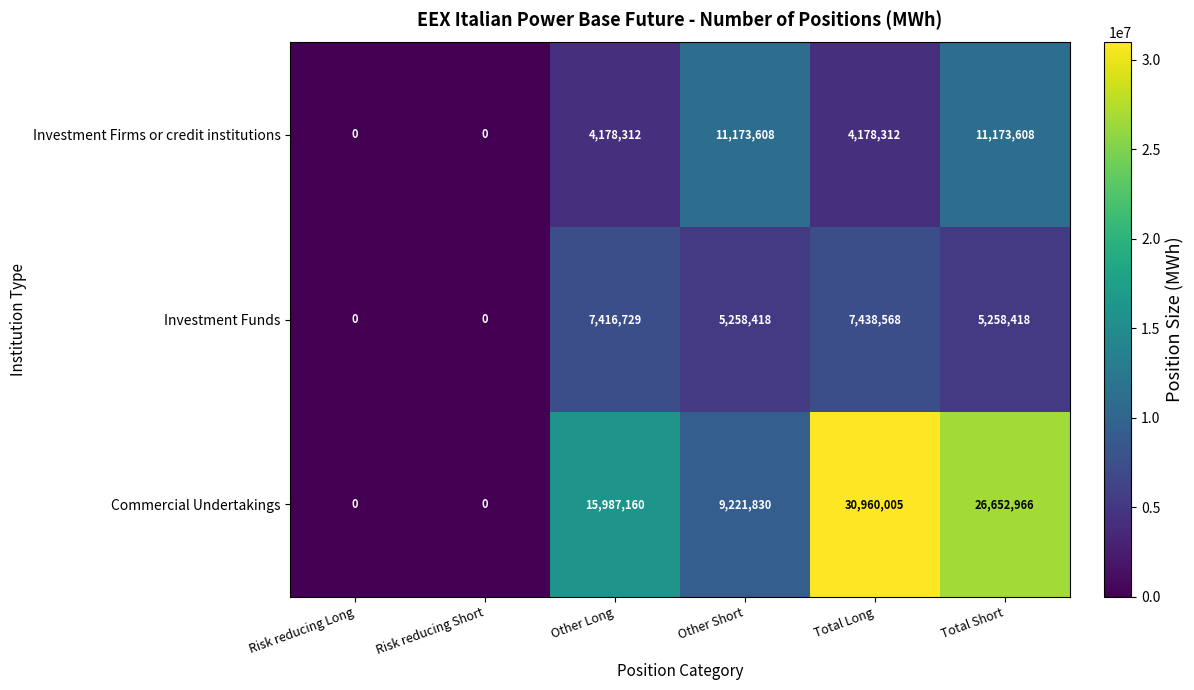

True or false: Commercial Undertakings has a value of 30960005 at Total Long.

True